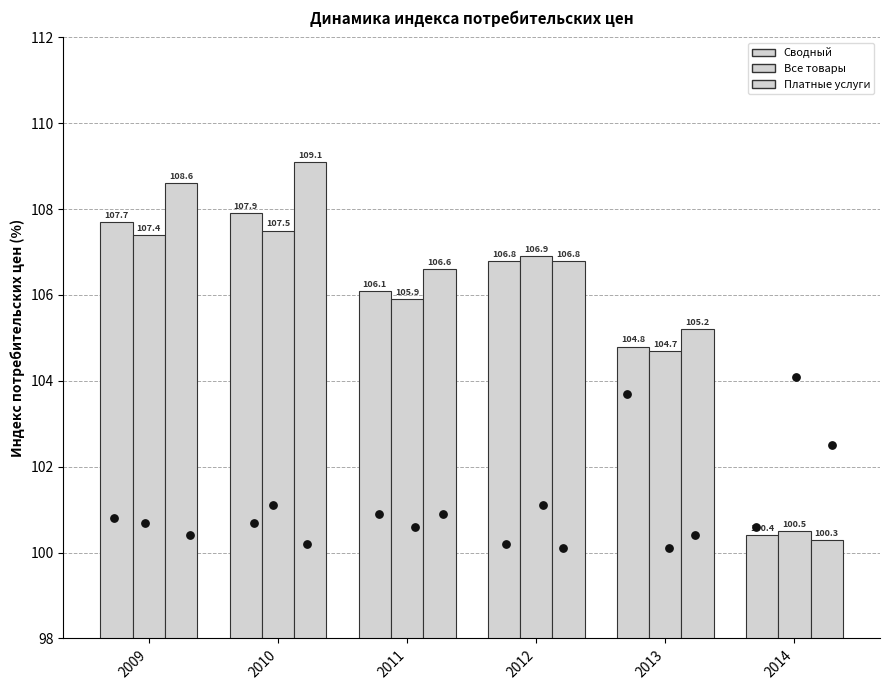

Which series contains the highest Y value?

Платные услуги